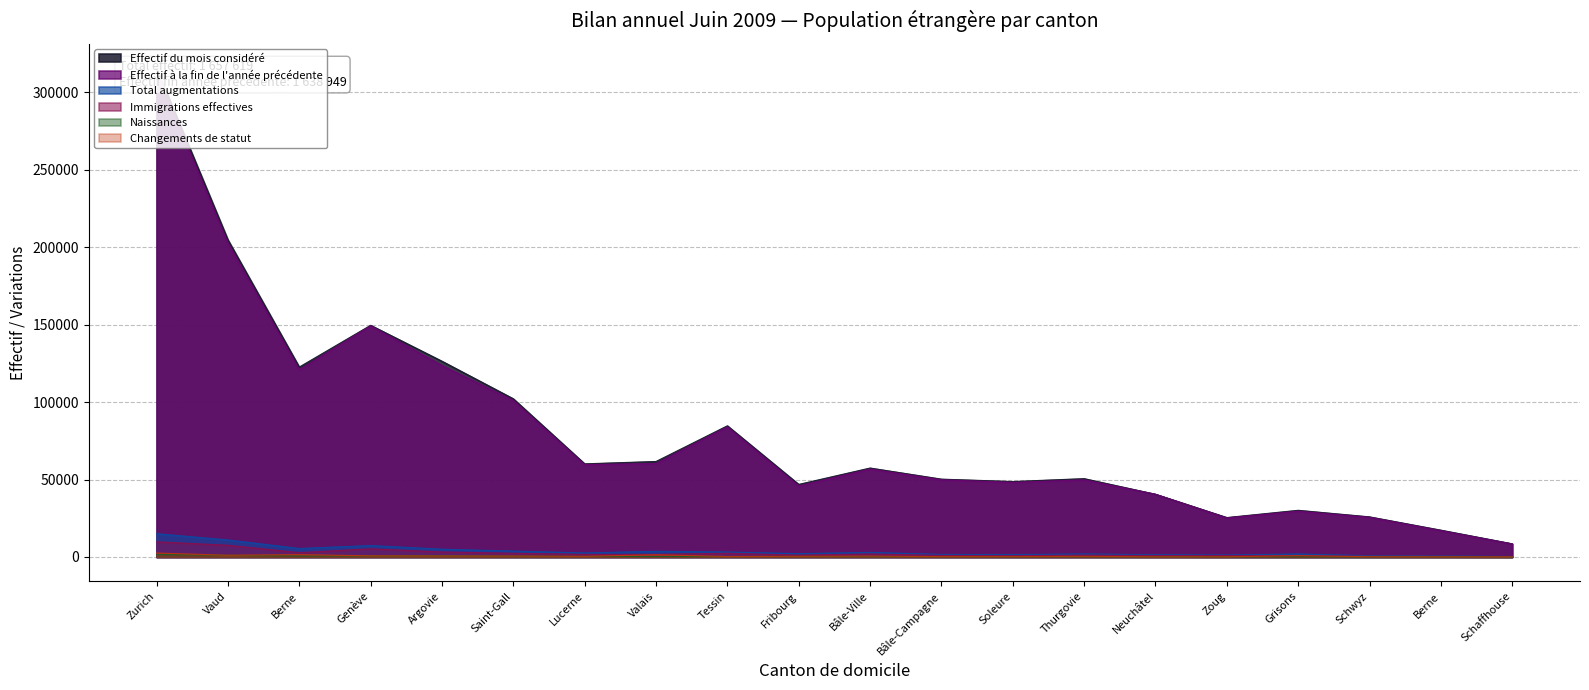

Reading left to right, extract all data points from this chart.

Effectif du mois considéré: Zurich=315507	Vaud=204768	Berne=122629	Genève=149589	Argovie=126399	Saint-Gall=102148	Lucerne=60150	Valais=61668	Tessin=84707	Fribourg=46866	Bâle-Ville=57437	Bâle-Campagne=50266	Soleure=48726	Thurgovie=50591	Neuchâtel=40500	Zoug=25468	Grisons=30147	Schwyz=25907	Berne=17325	Schaffhouse=8520
Effectif à la fin de l'année précédente: Zurich=312510	Vaud=202605	Berne=120862	Genève=149260	Argovie=123685	Saint-Gall=101077	Lucerne=59650	Valais=60347	Tessin=84045	Fribourg=45882	Bâle-Ville=56762	Bâle-Campagne=49853	Soleure=48179	Thurgovie=49805	Neuchâtel=40513	Zoug=25241	Grisons=29585	Schwyz=25634	Berne=16996	Schaffhouse=8416
Total augmentations: Zurich=15046	Vaud=11007	Berne=5503	Genève=7378	Argovie=5034	Saint-Gall=3816	Lucerne=2624	Valais=3677	Tessin=3223	Fribourg=2159	Bâle-Ville=2976	Bâle-Campagne=1647	Soleure=1524	Thurgovie=1971	Neuchâtel=1443	Zoug=1279	Grisons=1945	Schwyz=820	Berne=700	Schaffhouse=316
Immigrations effectives: Zurich=9792	Vaud=7575	Berne=2780	Genève=5280	Argovie=3216	Saint-Gall=2396	Lucerne=1702	Valais=1678	Tessin=2416	Fribourg=1194	Bâle-Ville=1957	Bâle-Campagne=1017	Soleure=832	Thurgovie=1214	Neuchâtel=925	Zoug=945	Grisons=813	Schwyz=454	Berne=479	Schaffhouse=189
Naissances: Zurich=1698	Vaud=1085	Berne=634	Genève=696	Argovie=755	Saint-Gall=554	Lucerne=350	Valais=312	Tessin=280	Fribourg=329	Bâle-Ville=254	Bâle-Campagne=251	Soleure=251	Thurgovie=228	Neuchâtel=215	Zoug=139	Grisons=133	Schwyz=102	Berne=102	Schaffhouse=41
Changements de statut: Zurich=2545	Vaud=1128	Berne=1527	Genève=750	Argovie=658	Saint-Gall=621	Lucerne=410	Valais=1450	Tessin=301	Fribourg=440	Bâle-Ville=583	Bâle-Campagne=235	Soleure=240	Thurgovie=443	Neuchâtel=125	Zoug=121	Grisons=868	Schwyz=148	Berne=67	Schaffhouse=54